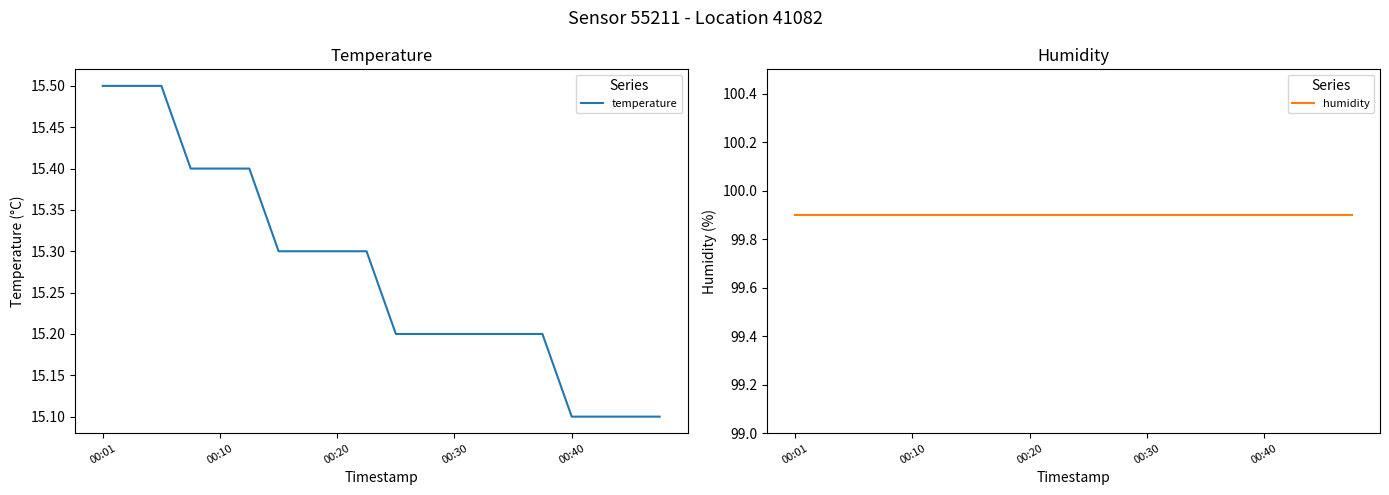

The value of humidity at 15 is 99.9. True or false?

True